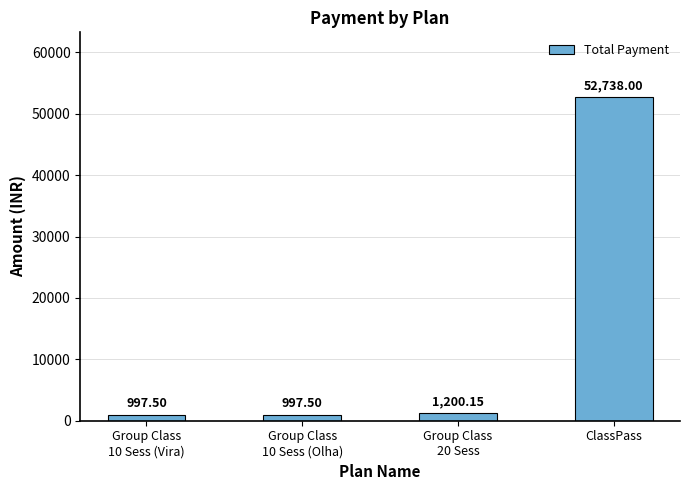

What is the label of the 3rd bar from the left?

Group Class
20 Sess